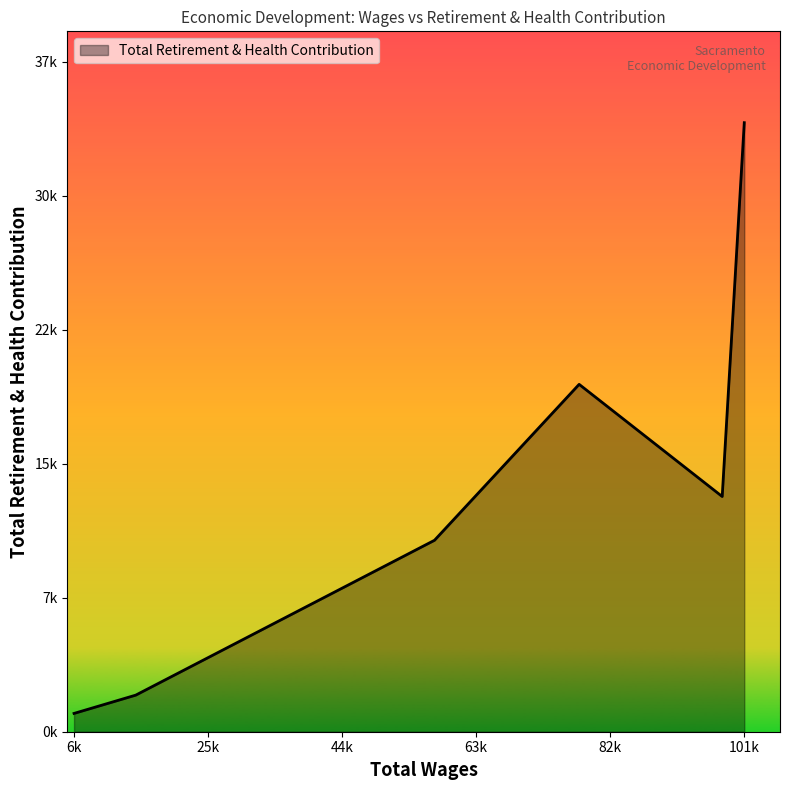

Does the chart display data point markers on the line(s)?

No